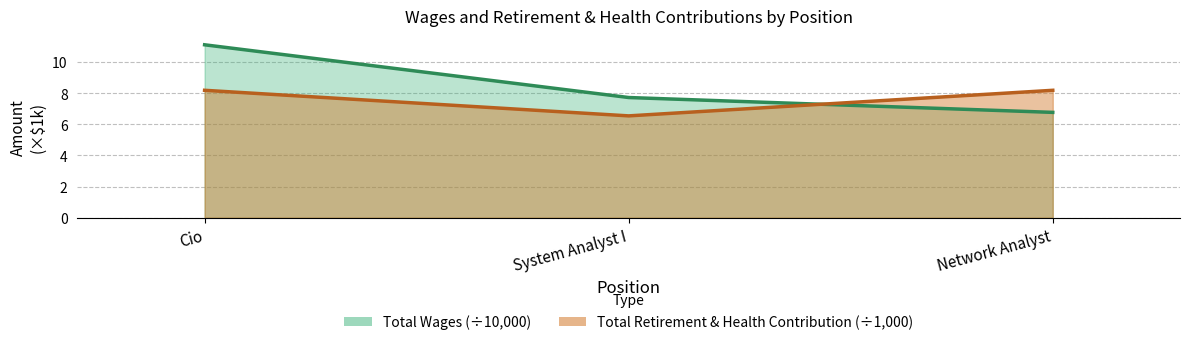

Which series has the largest total across all categories?

Total Wages